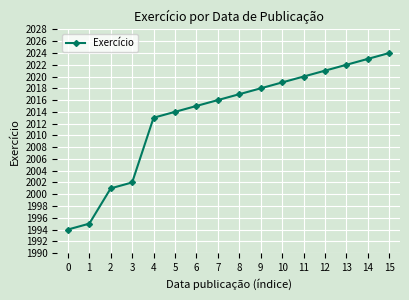

What is the difference between the maximum and minimum values?

30